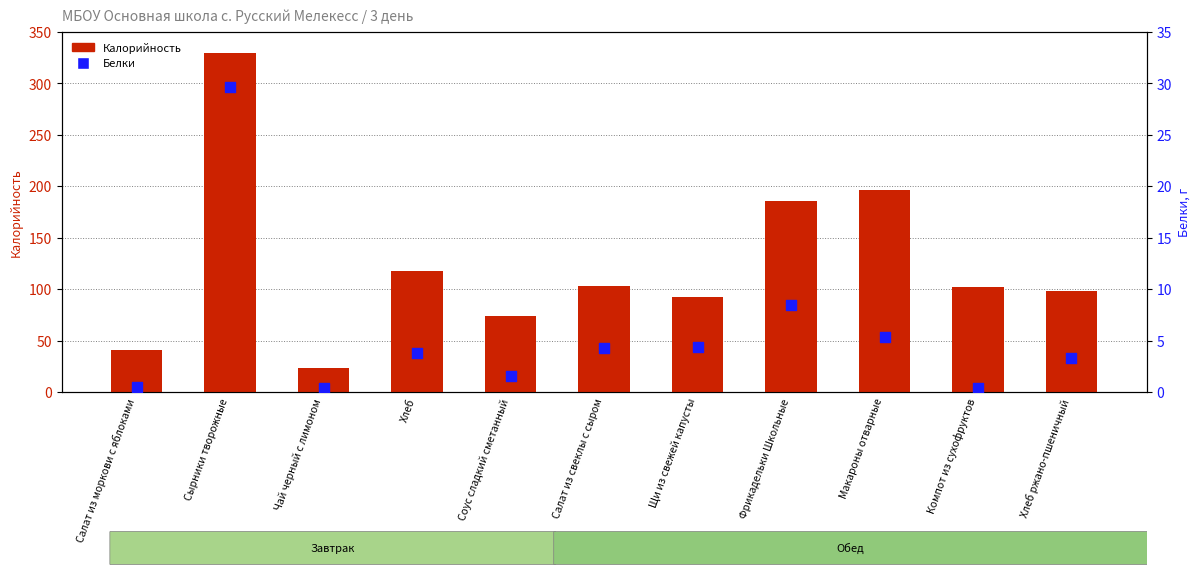

Is the value of Калорийность at Хлеб greater than the value of Белки at Салат из свеклы с сыром?

Yes